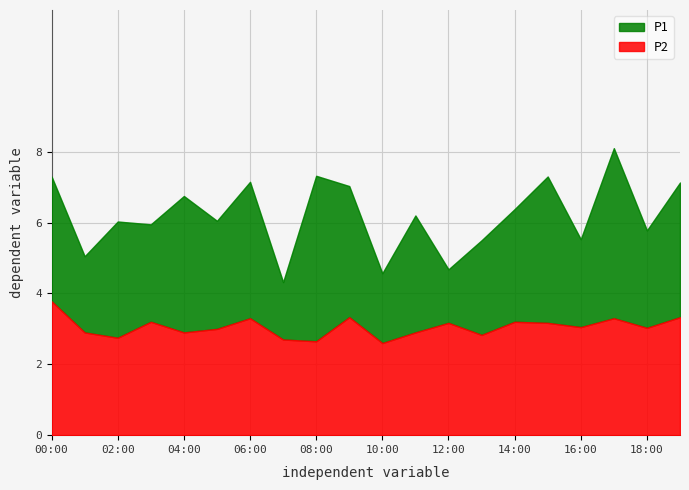

Which series changed the most between 11:00 and 13:00?

P1